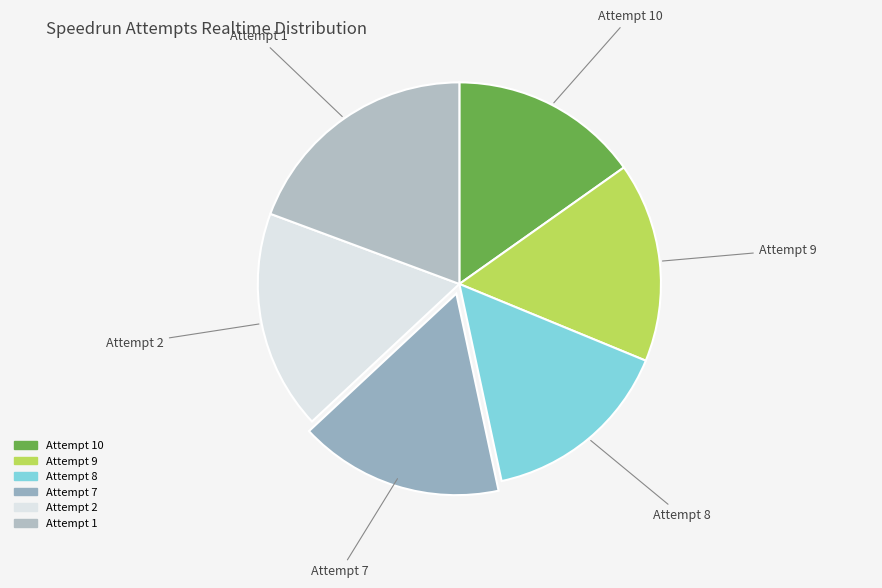

True or false: Attempt 8 accounts for 8% of the total.

False